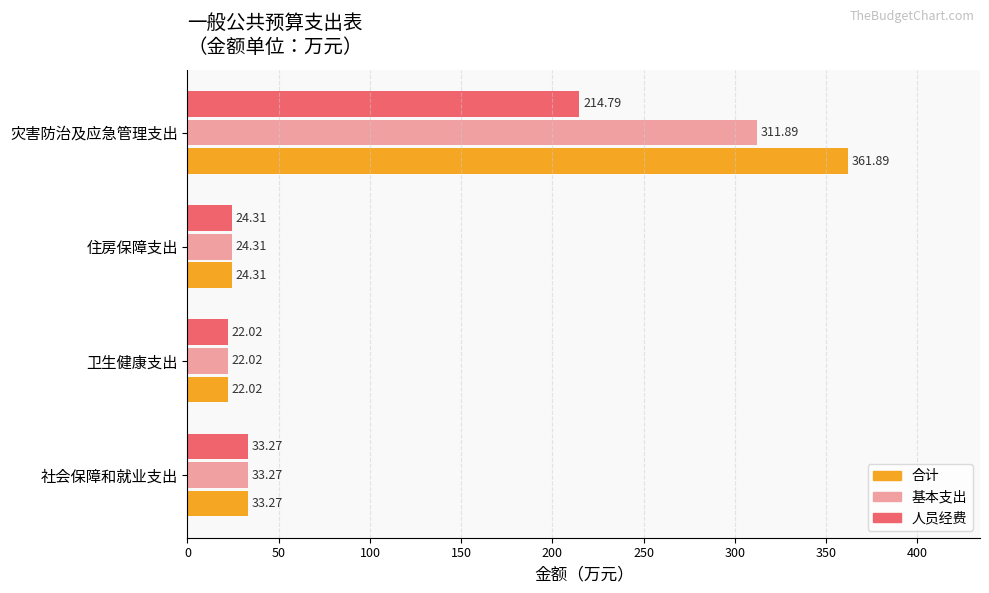

Which series has the largest total across all categories?

合计